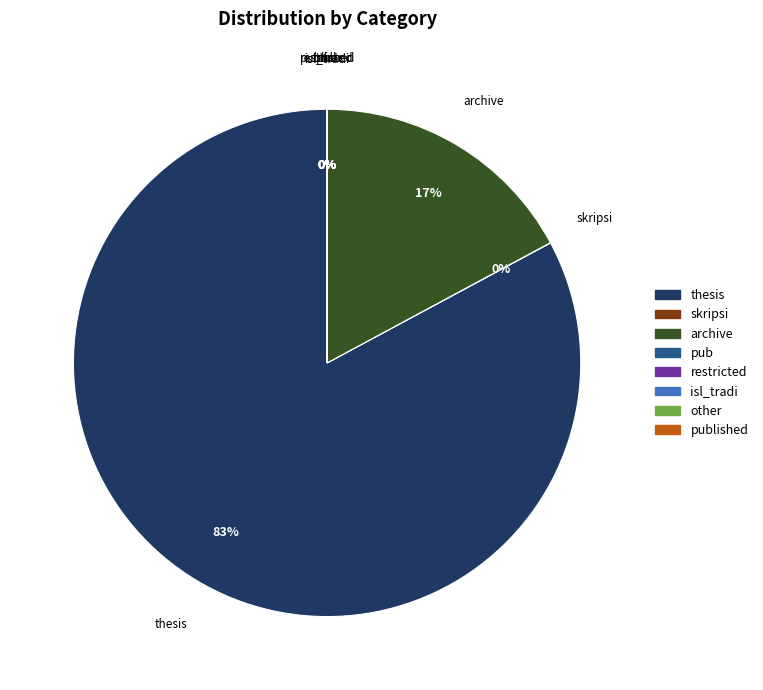

Is there any slice that represents more than half of the pie?

Yes